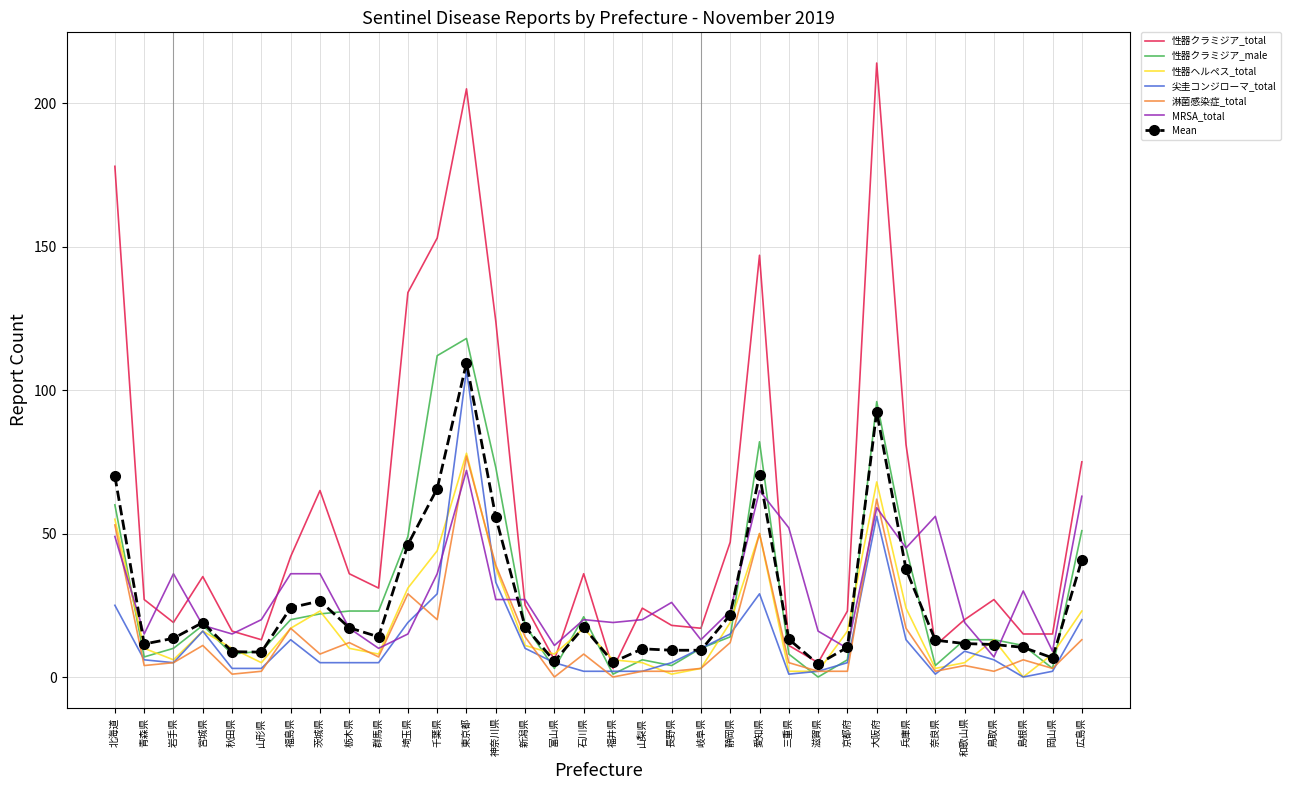

What is the spread (max minus min) of values at 兵庫県?

68.0